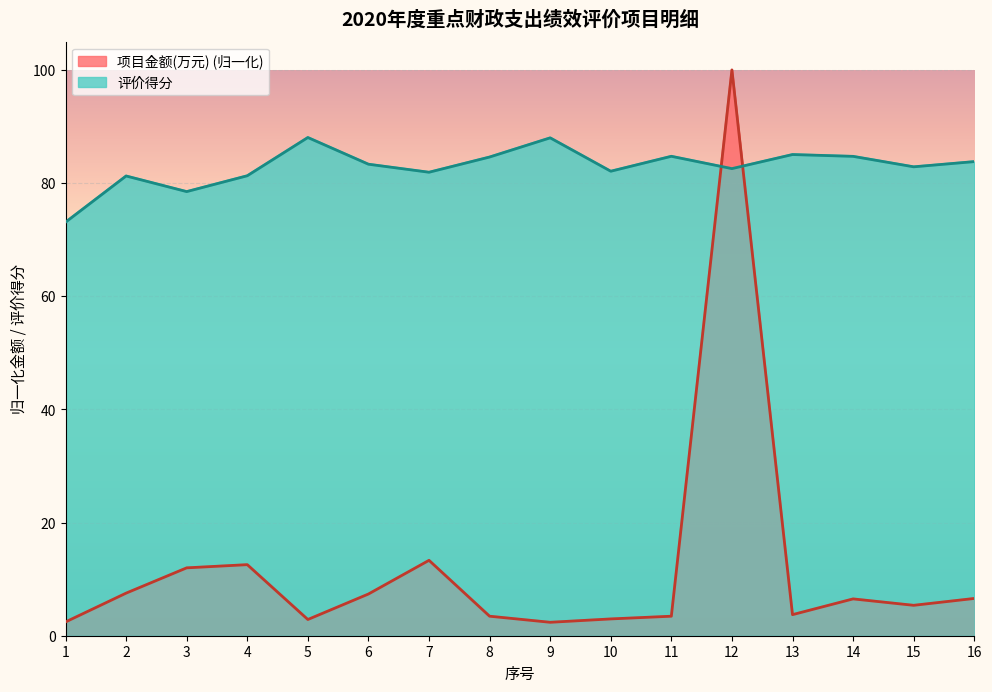

How many lines are shown in the chart?

2